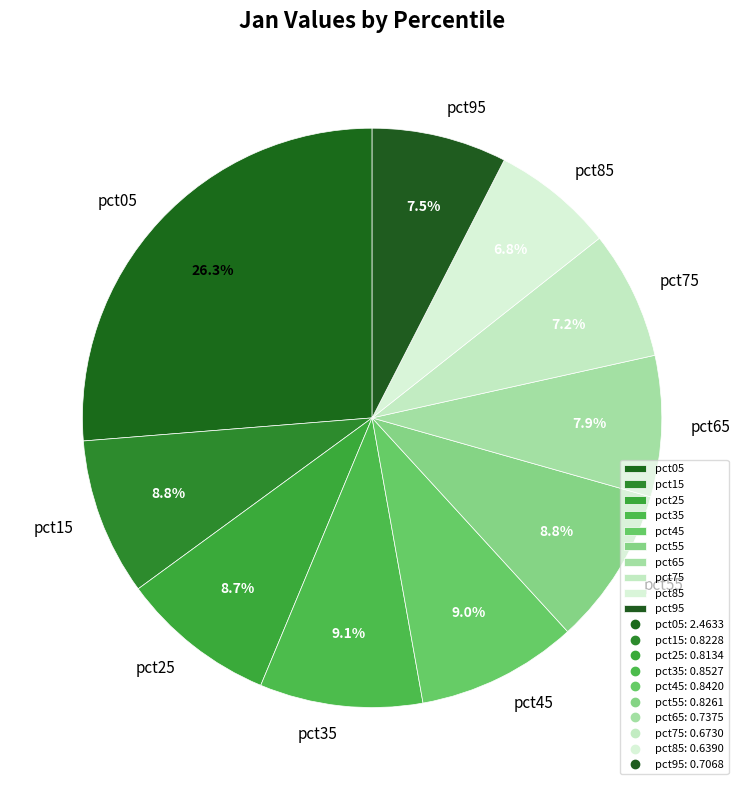

Is it true that pct35 is 22% of the pie?

False